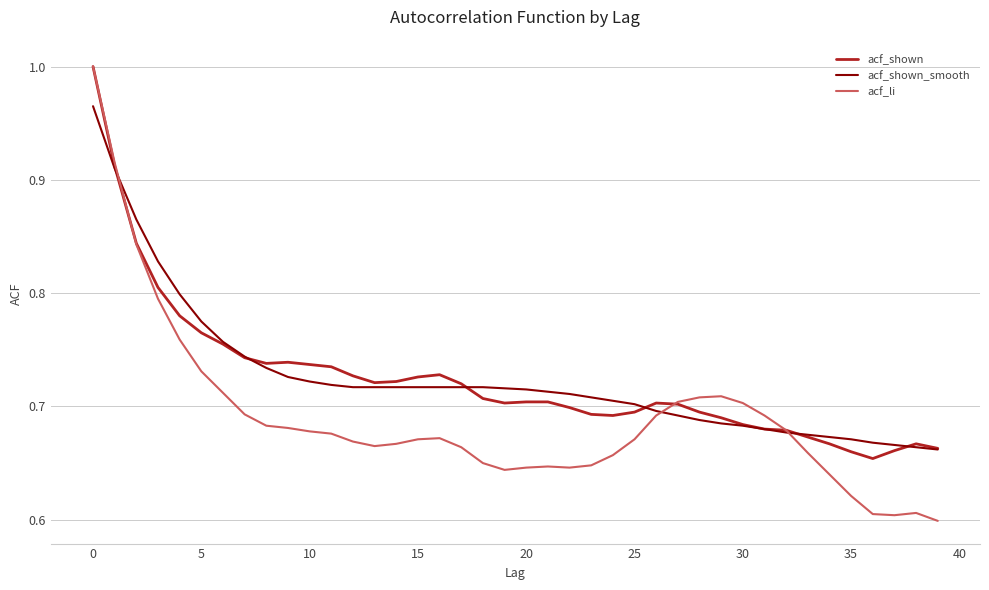

Which series has the largest range (max minus min)?

acf_li